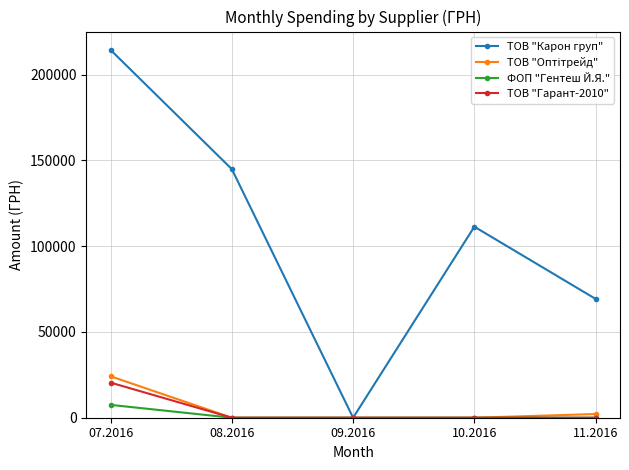

What is the difference between the ТОВ "Карон груп" values at 10.2016 and 07.2016?

103027.1